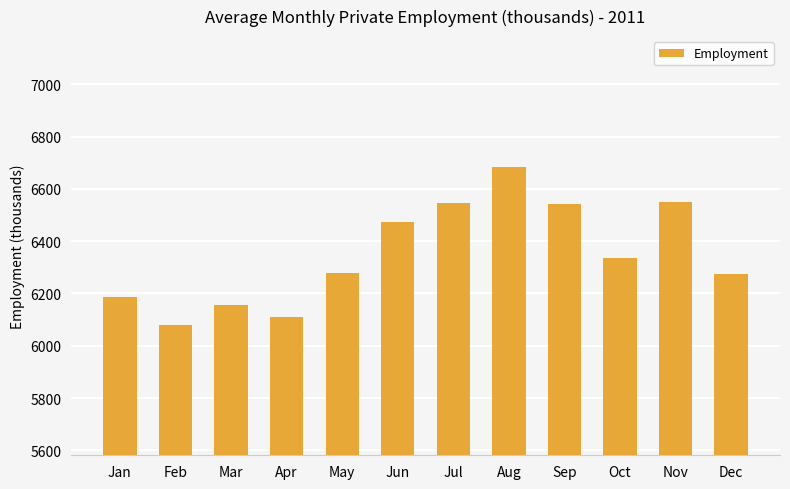

Which has a higher value, Feb or Jul?

Jul